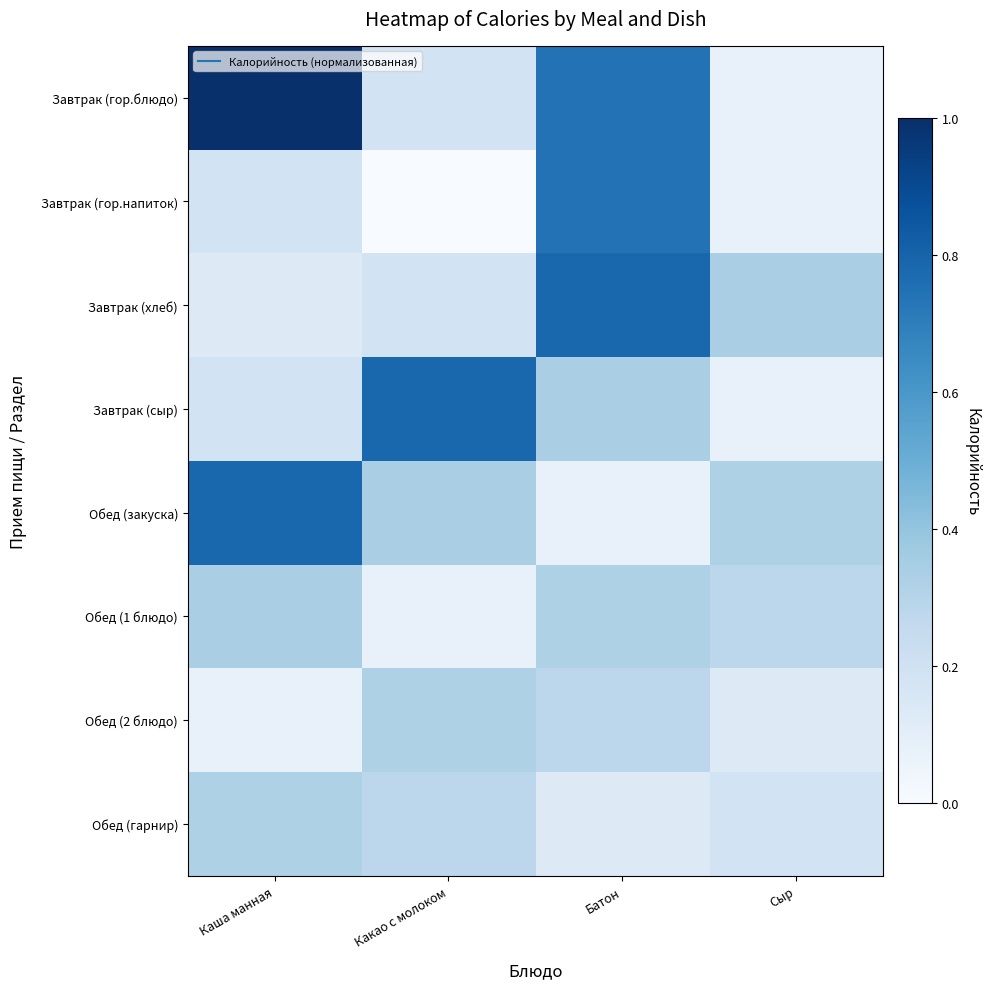

Reading right to left, what are all the values shown in this chart?

Завтрак (гор.блюдо): Сыр=0.1	Батон=0.7	Какао с молоком=0.2	Каша манная=1.0
Завтрак (гор.напиток): Сыр=0.1	Батон=0.7	Какао с молоком=0.0	Каша манная=0.2
Завтрак (хлеб): Сыр=0.3	Батон=0.8	Какао с молоком=0.2	Каша манная=0.1
Завтрак (сыр): Сыр=0.1	Батон=0.3	Какао с молоком=0.8	Каша манная=0.2
Обед (закуска): Сыр=0.3	Батон=0.1	Какао с молоком=0.3	Каша манная=0.8
Обед (1 блюдо): Сыр=0.3	Батон=0.3	Какао с молоком=0.1	Каша манная=0.3
Обед (2 блюдо): Сыр=0.1	Батон=0.3	Какао с молоком=0.3	Каша манная=0.1
Обед (гарнир): Сыр=0.2	Батон=0.1	Какао с молоком=0.3	Каша манная=0.3